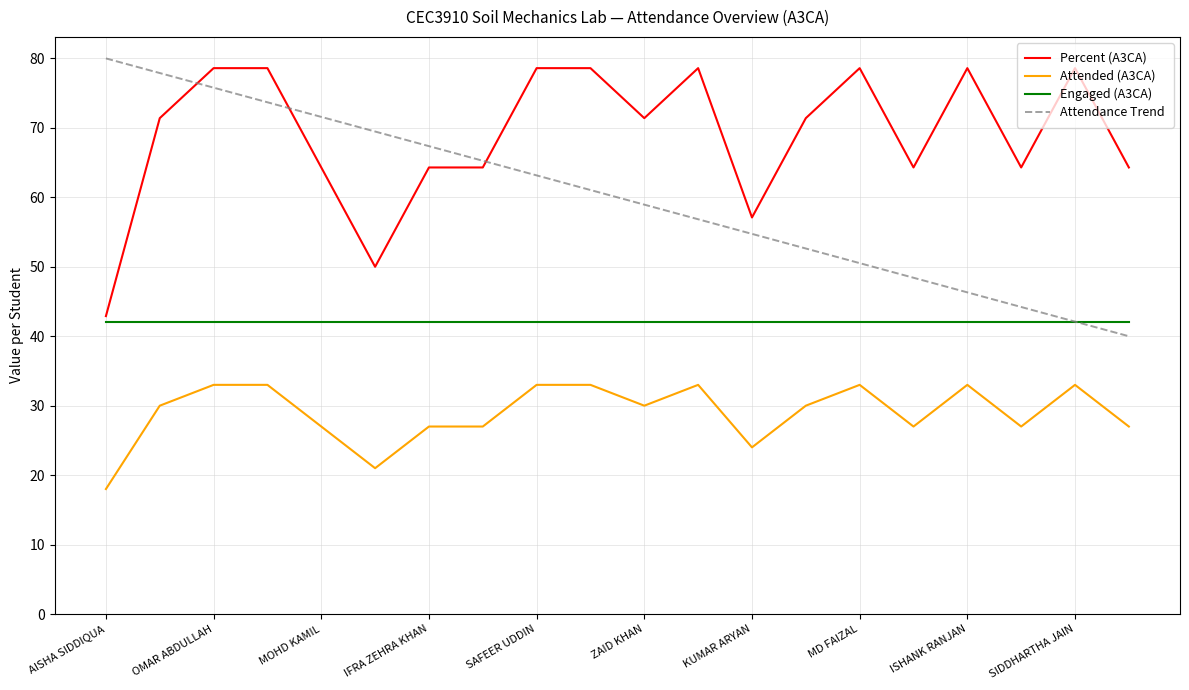

Which series has the largest total across all categories?

Percent (A3CA)